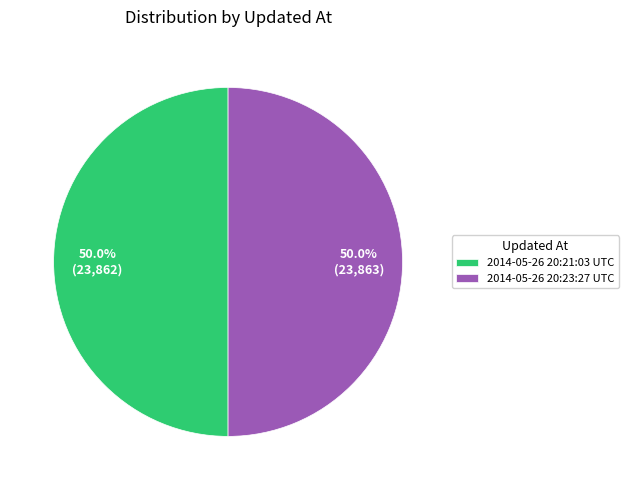

How much of the chart is everything except 2014-05-26 20:21:03 UTC?

50.0%